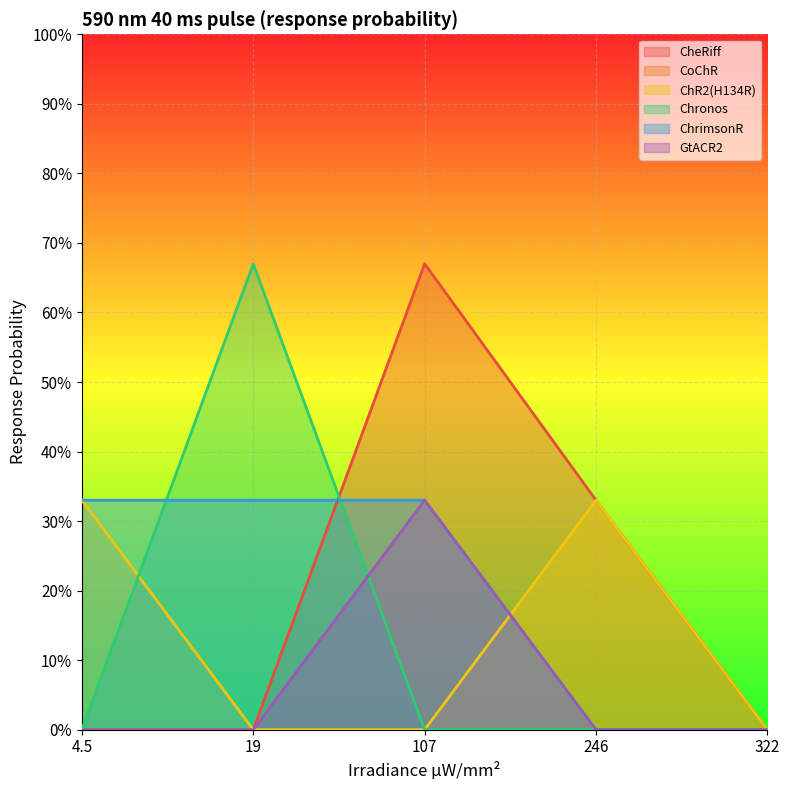

Reading left to right, list all the values displayed in this chart.

CheRiff: 0.0	0.0	0.7	0.3	0.0
ChR2(H134R): 0.3	0.0	0.0	0.3	0.0
Chronos: 0.0	0.7	0.0	0.0	0.0
ChrimsonR: 0.3	0.3	0.3	0.0	0.0
GtACR2: 0.0	0.0	0.3	0.0	0.0